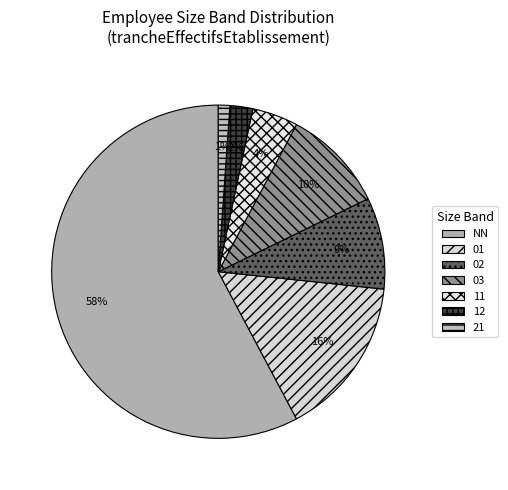

What is the change in value from 03 to 21?

-14